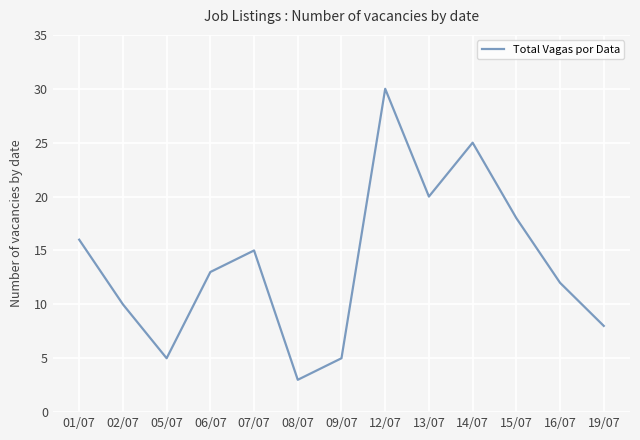

Reading left to right, transcribe all the data shown in this chart.

01/07=16	02/07=10	05/07=5	06/07=13	07/07=15	08/07=3	09/07=5	12/07=30	13/07=20	14/07=25	15/07=18	16/07=12	19/07=8